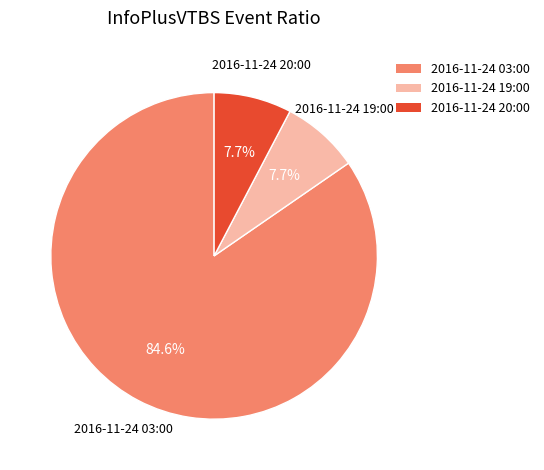

Which slice is the largest?

2016-11-24 03:00